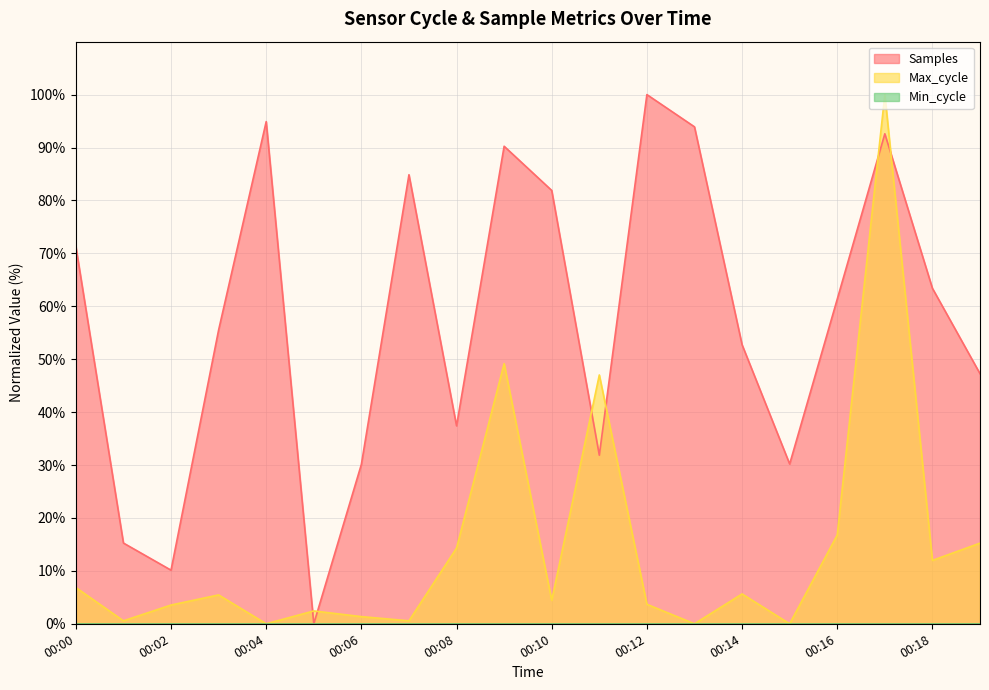

Where does the Samples series first go above 61?

00:00